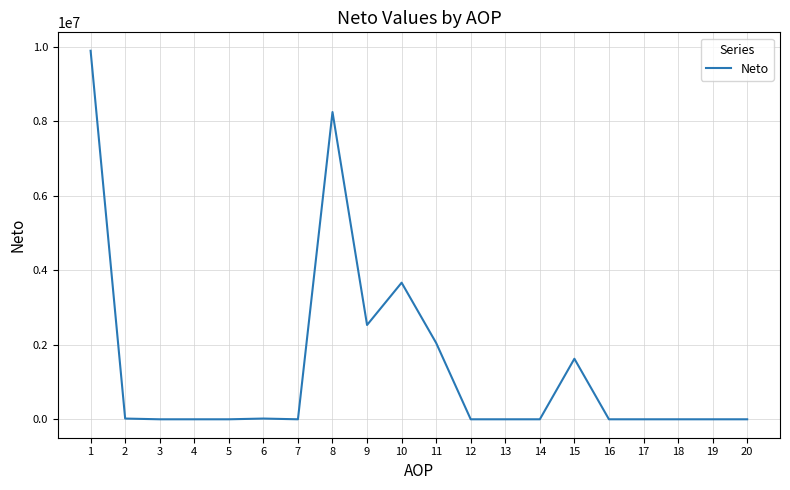

What is the average value?

1403263